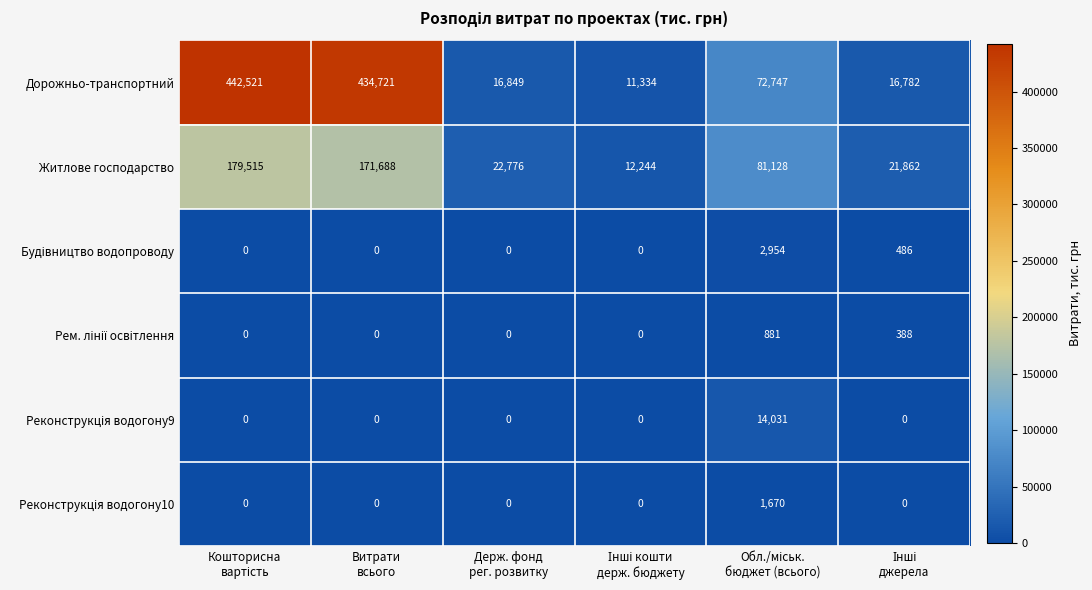

Which series has the largest total across all categories?

Дорожньо-транспортний